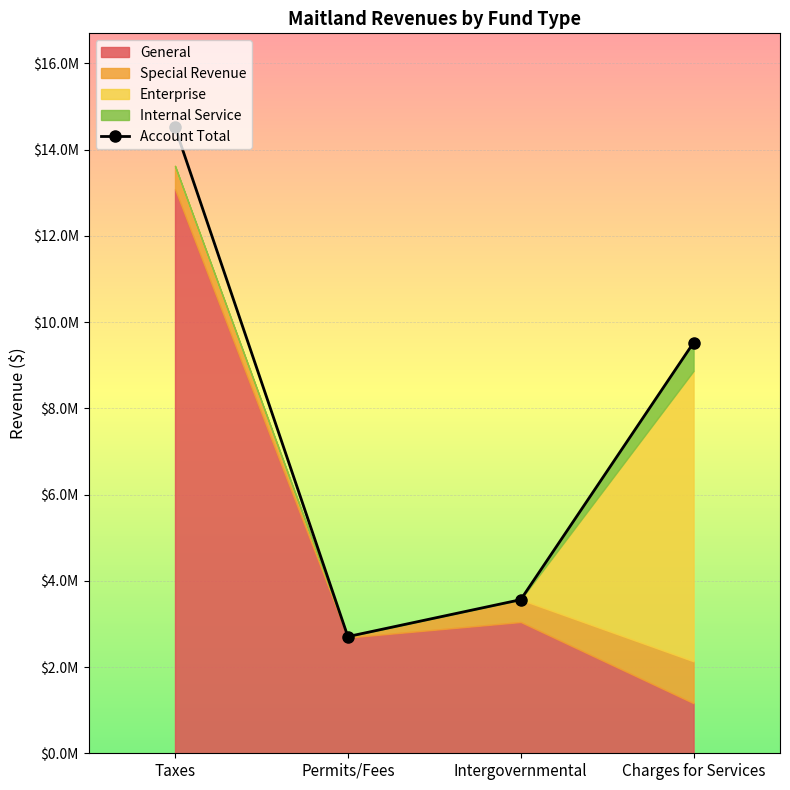

What is the label of the 2nd point from the right?

Intergovernmental